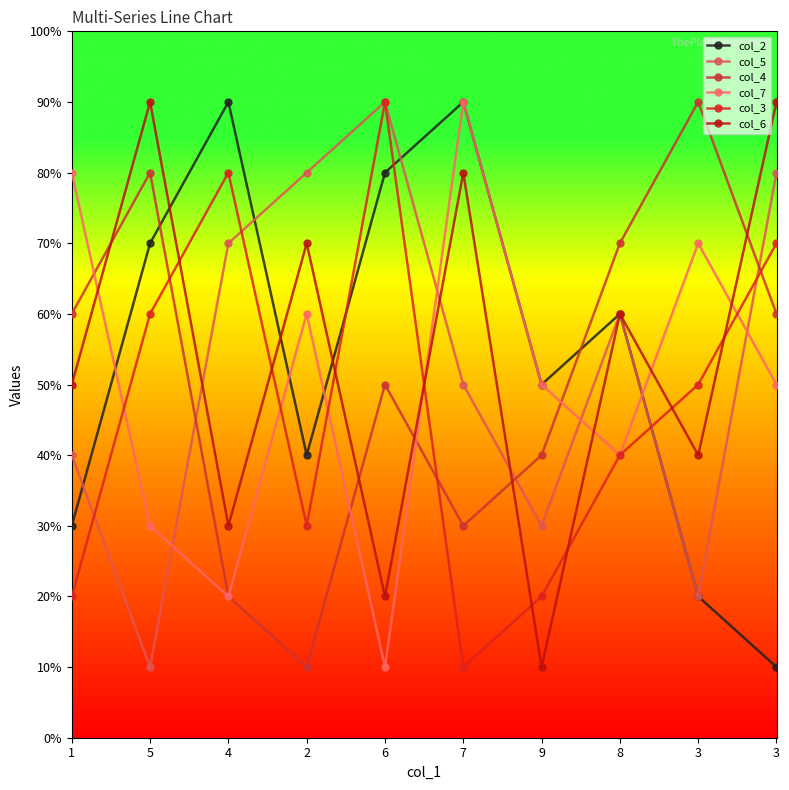

Is this an area chart (filled region under the line)?

No